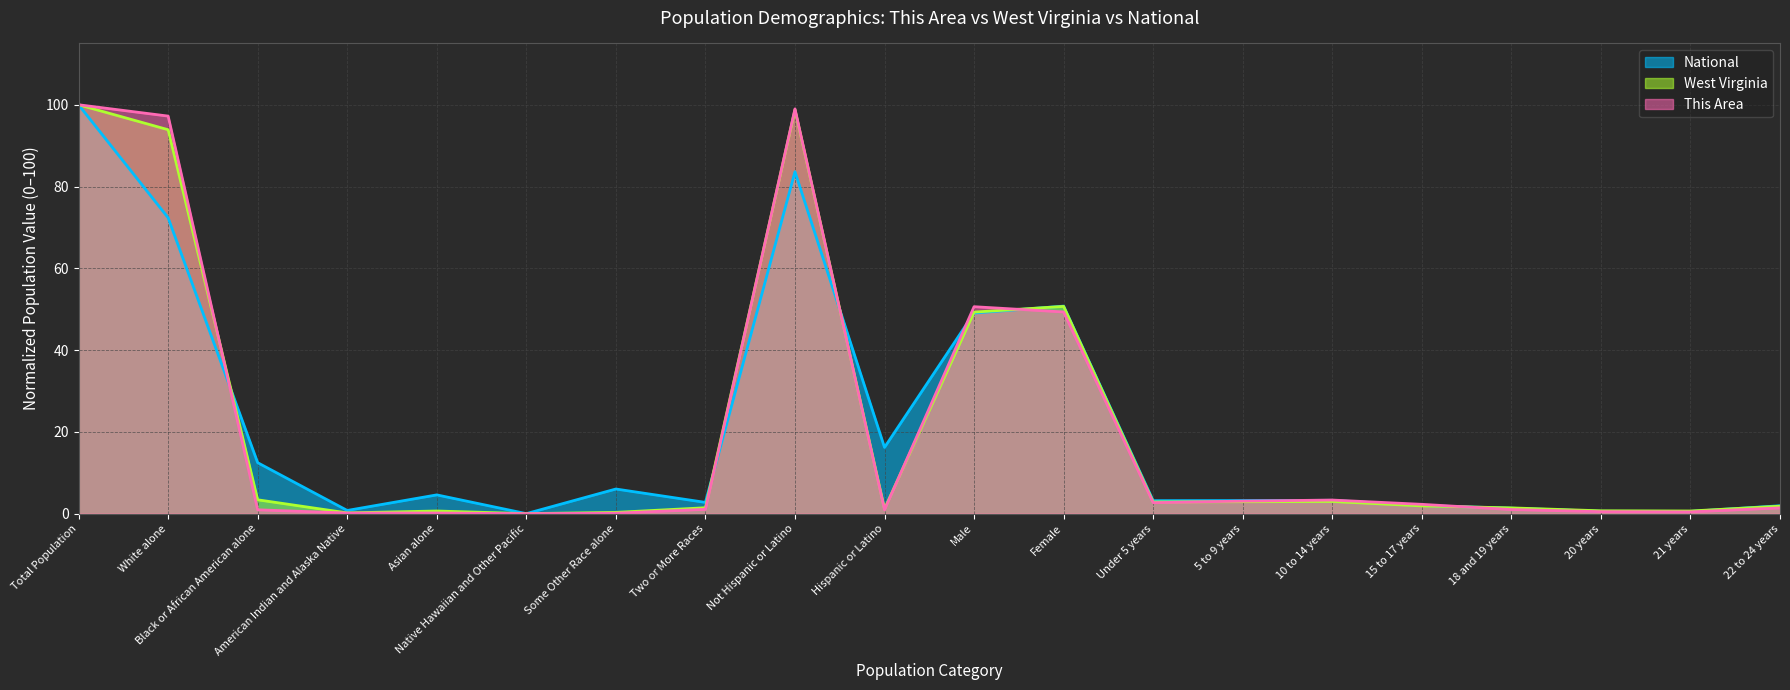

What is the difference between the second highest and minimum values in the National series?

83.6